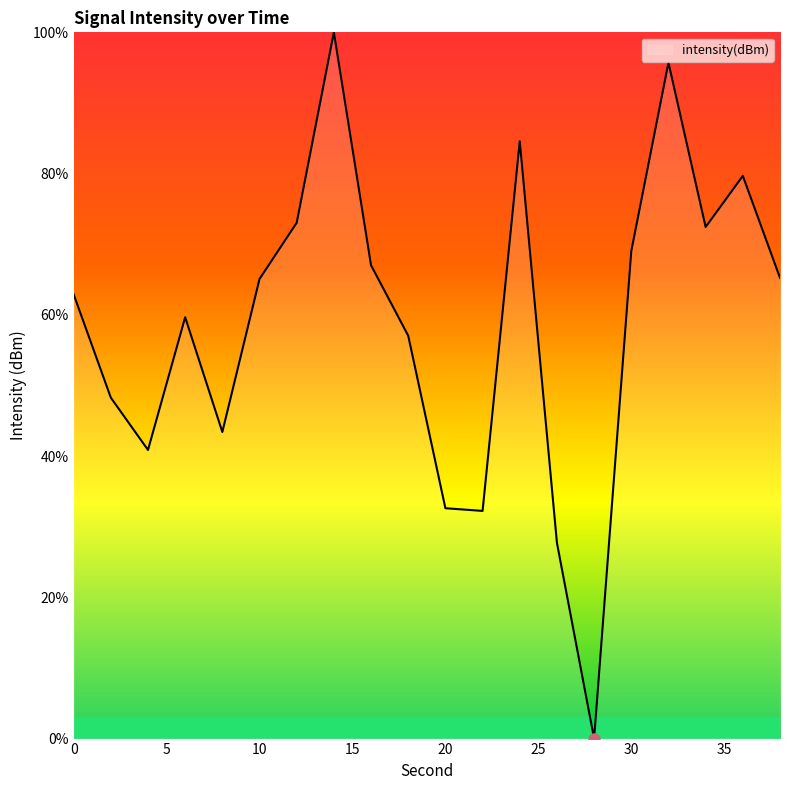

What is the difference between the maximum and minimum values?

100.0